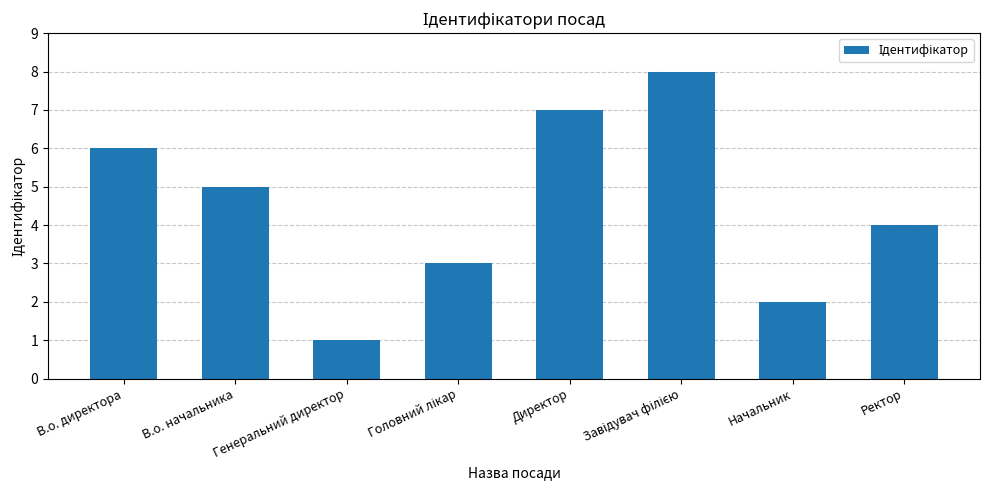

What is the label of the 7th bar from the left?

Начальник